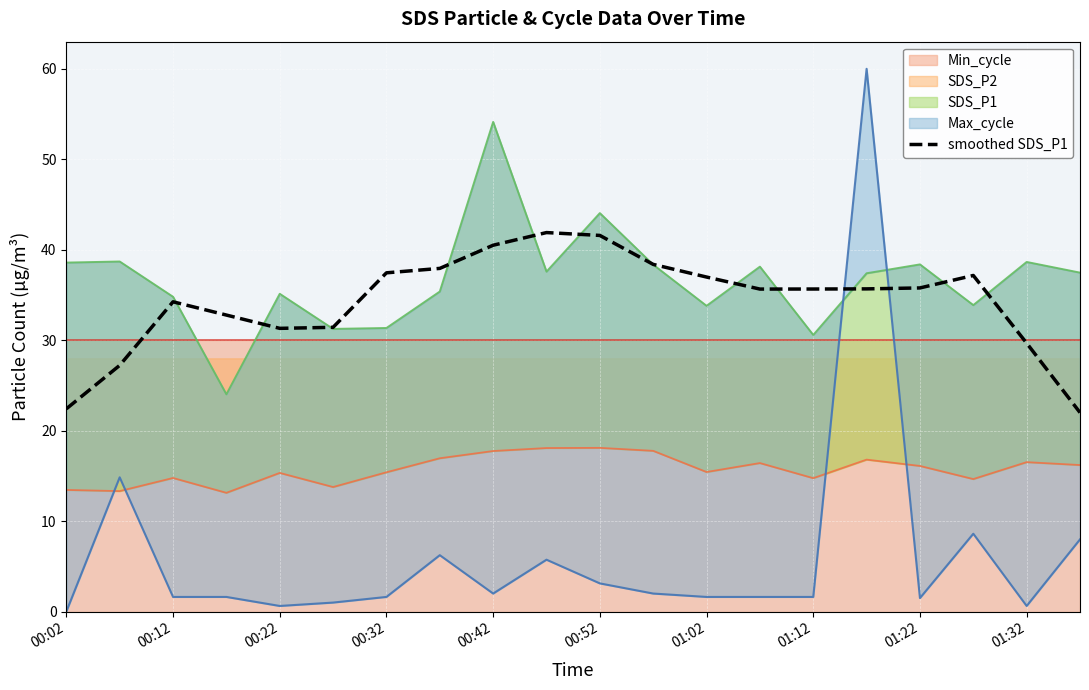

Is it true that the value at 01:12 is 35.7?

True